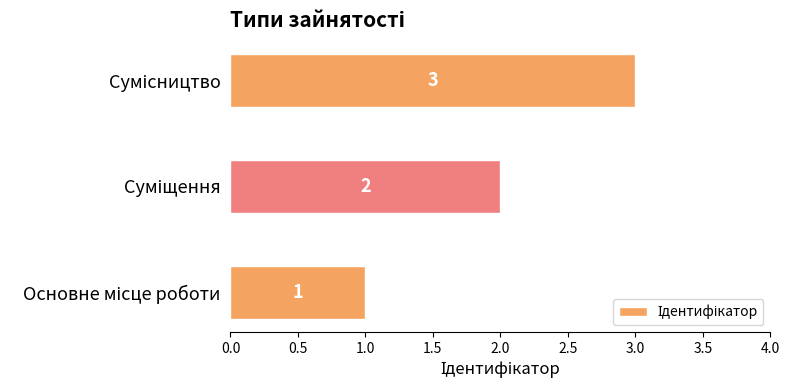

What is the smallest value displayed?

1